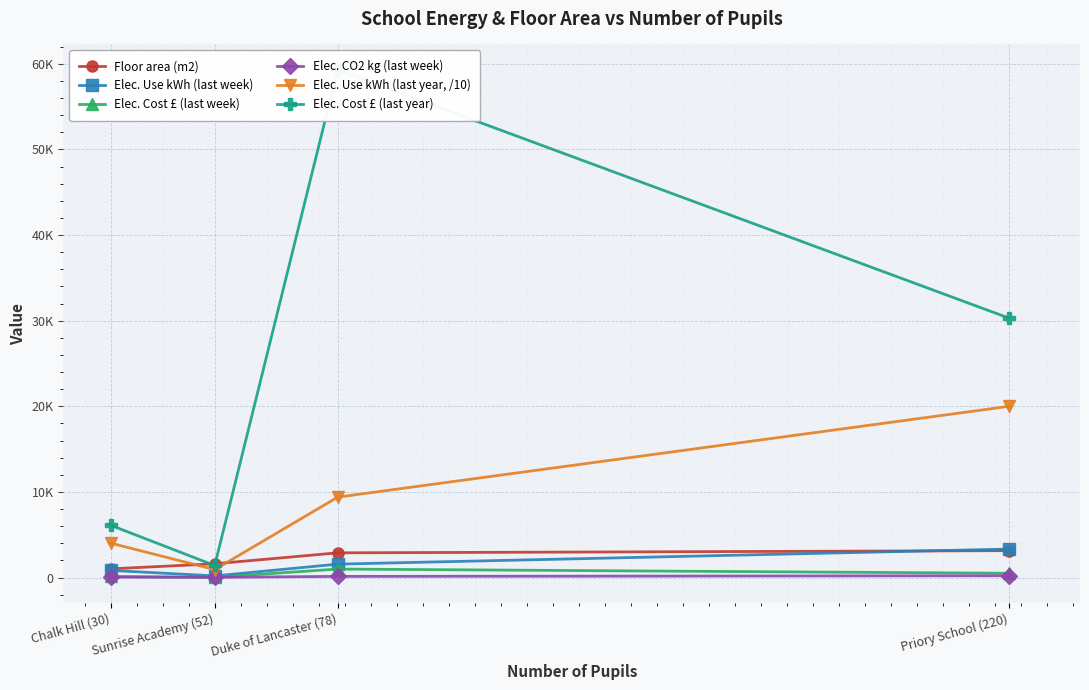

The Elec. Use kWh (last year, /10) series shows 394.2 at Sunrise Academy (52). True or false?

False